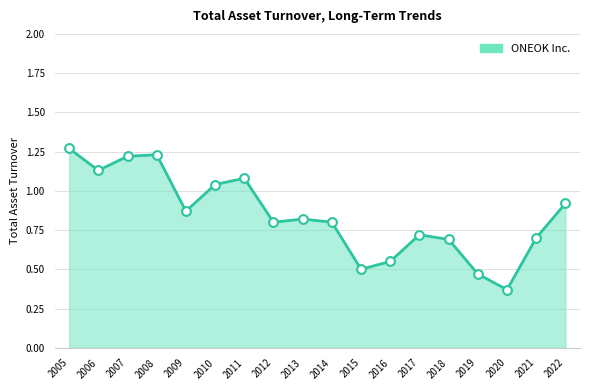

Between 2016 and 2014, which is larger?

2014